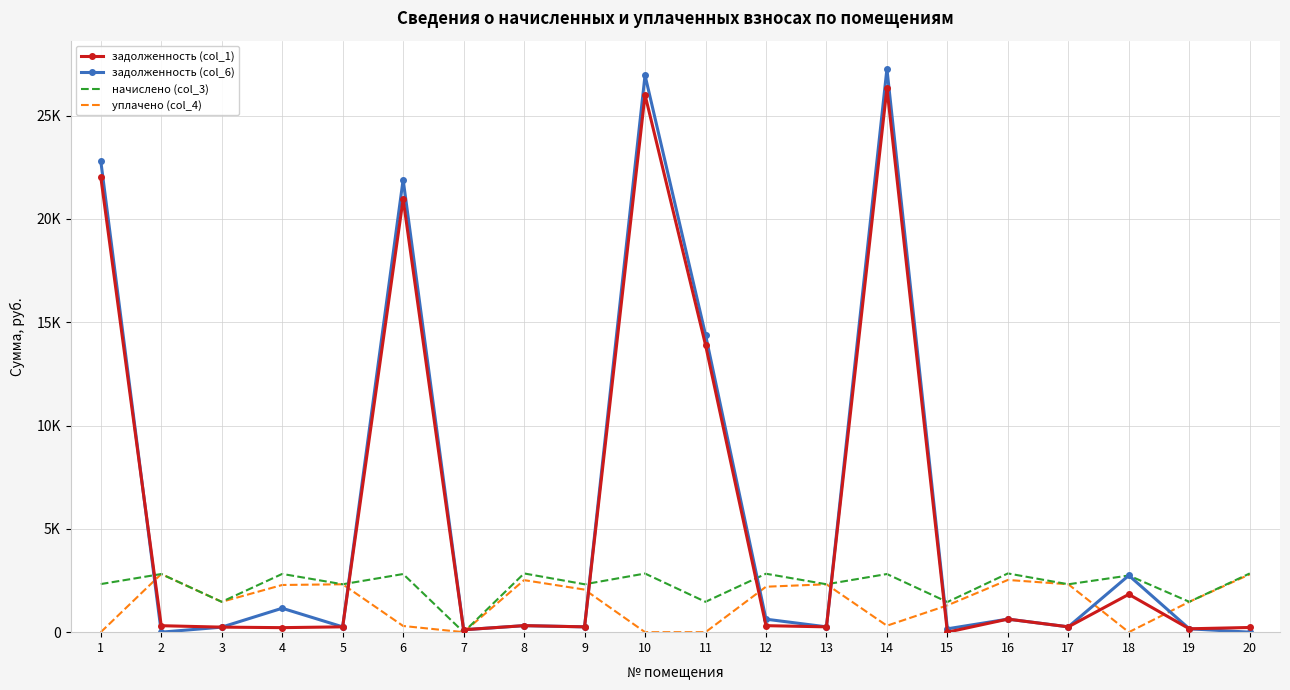

Is the value of уплачено (col_4) at 1 greater than the value of начислено (col_3) at 20?

No